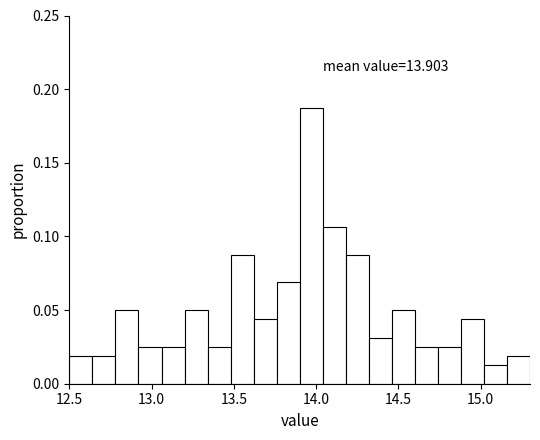

Read against the x-axis, roughly where is the centre of the tallest bar?

13.95